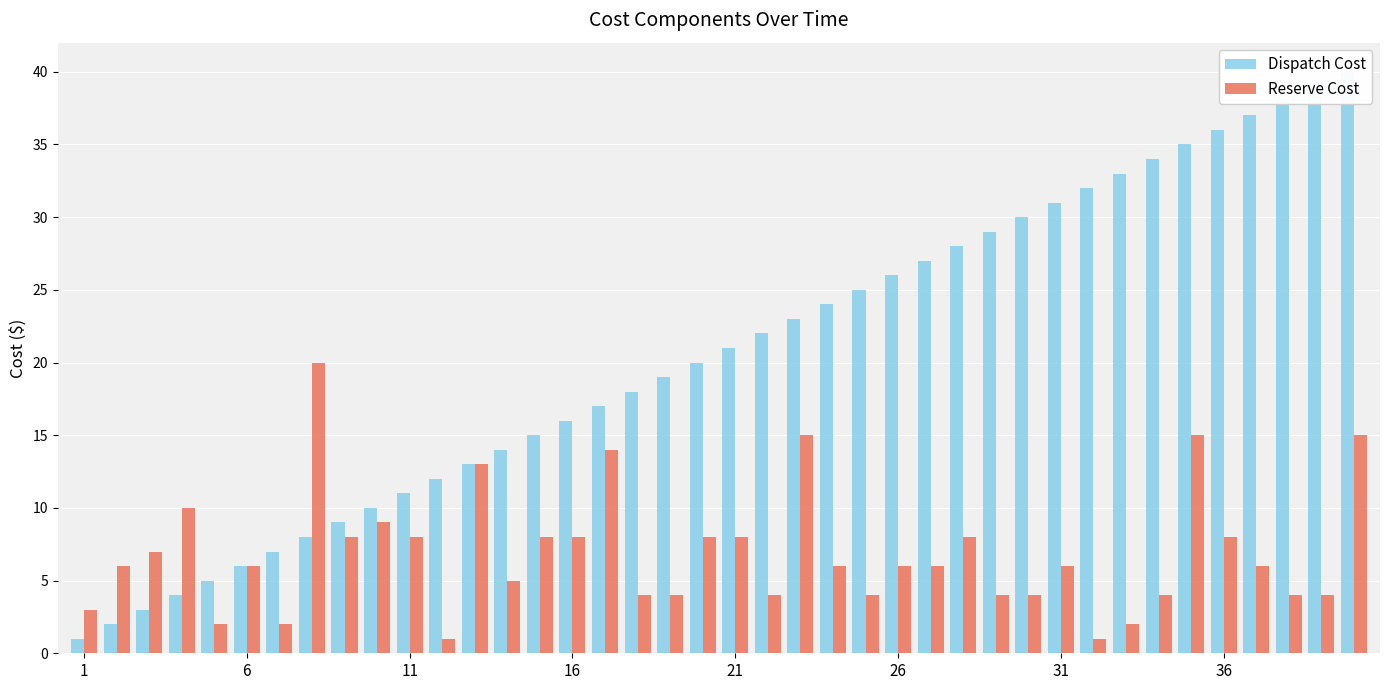

What is the value of the Dispatch Cost bar at the 4th from the left?

4